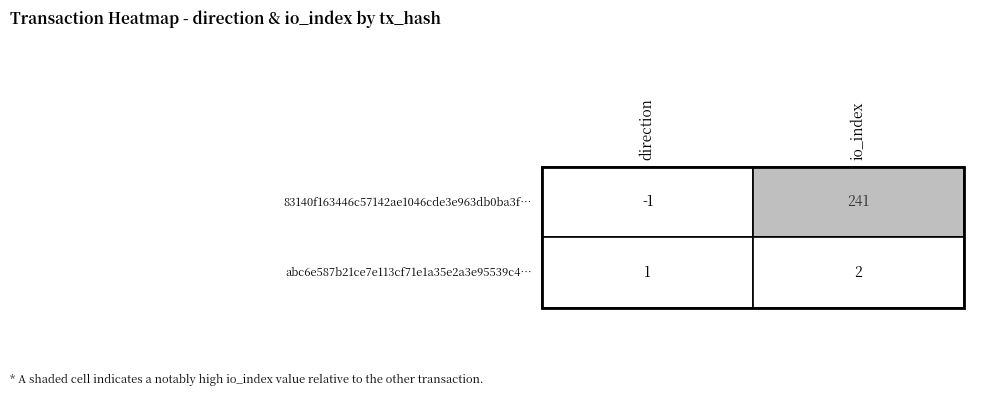

What is the average value of the abc6e587b21ce7e113cf71e1a35e2a3e95539c4 series?

2